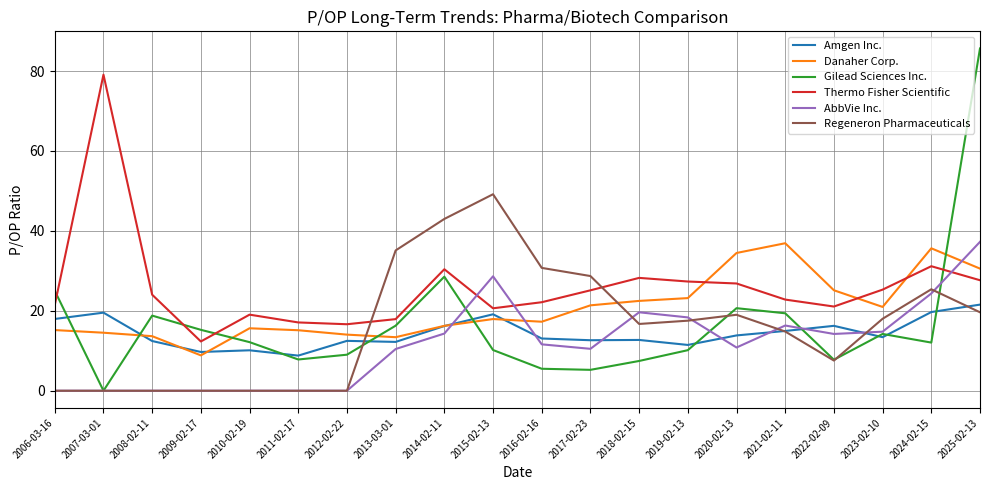

At which label does Thermo Fisher Scientific reach its minimum?

2009-02-17